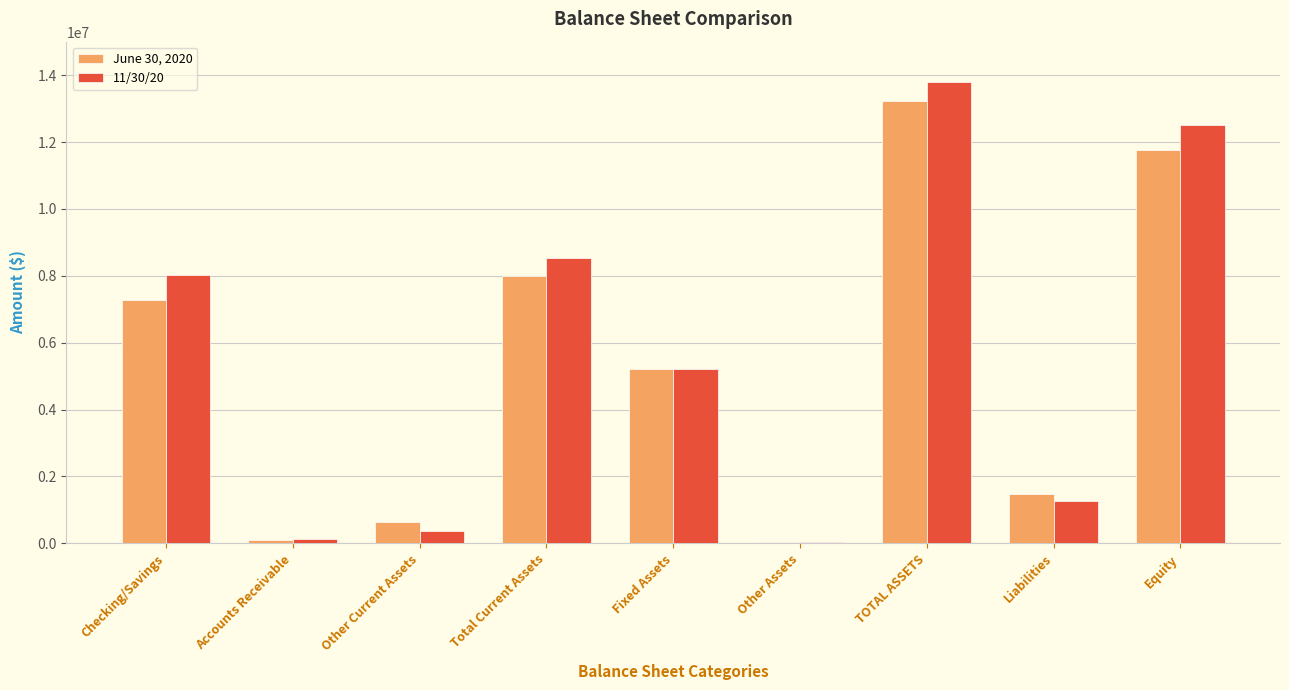

Is it true that 11/30/20 equals 8033220 at Checking/Savings?

True